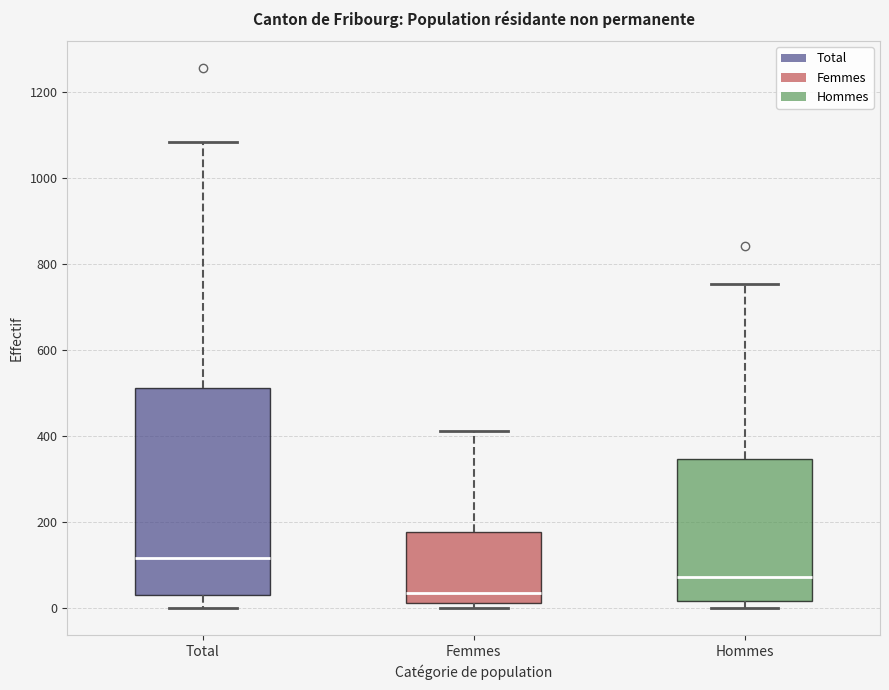

Which box's median line is the lowest?

Femmes